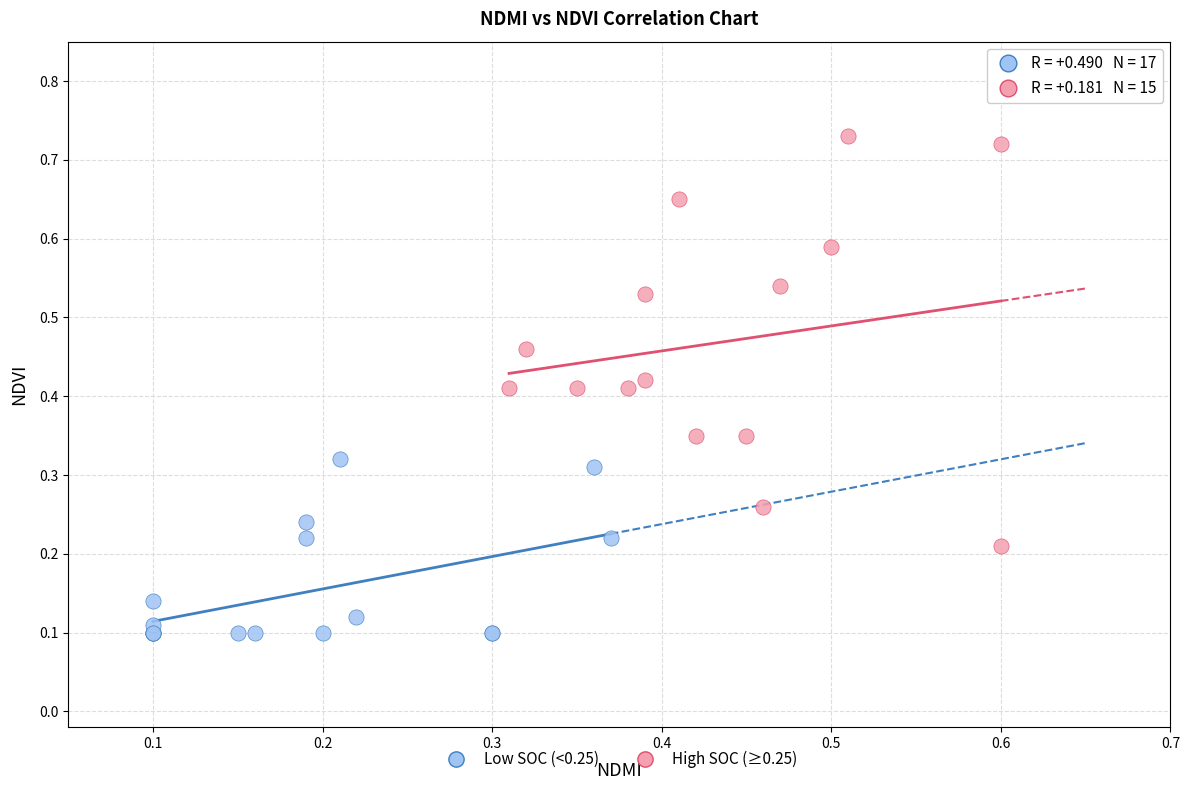

Which series reaches the maximum Y coordinate?

High SOC (≥0.25)